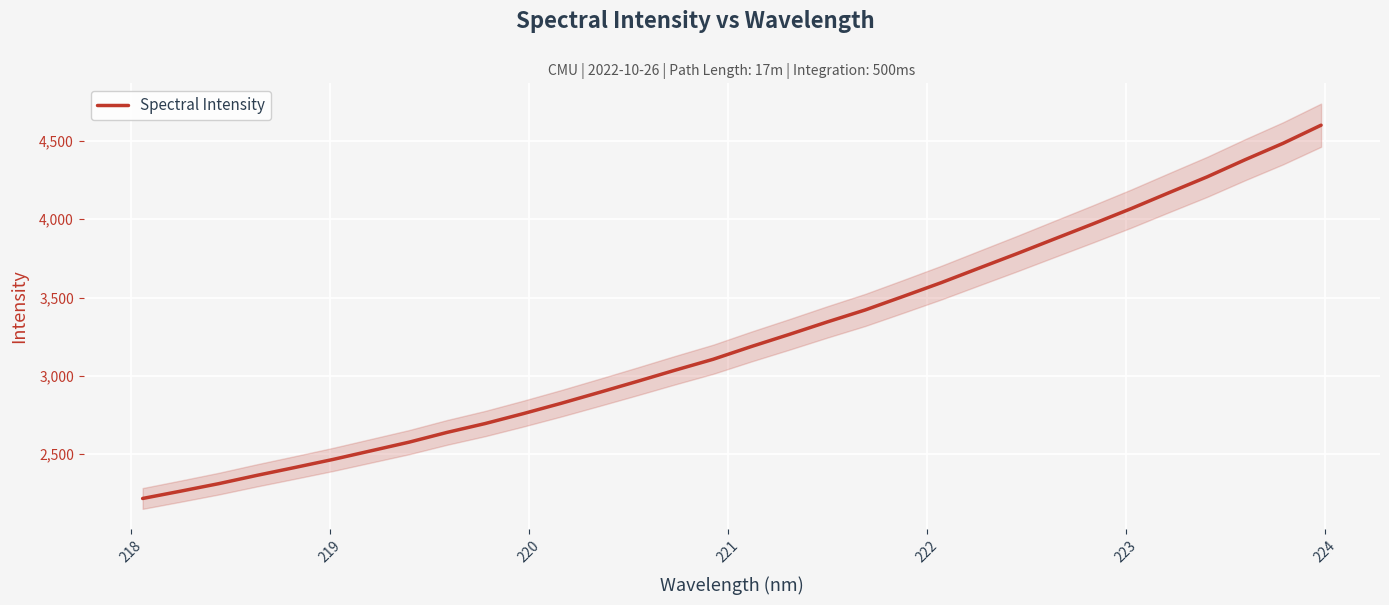

What is the lowest value of the Spectral Intensity series?

2215.6